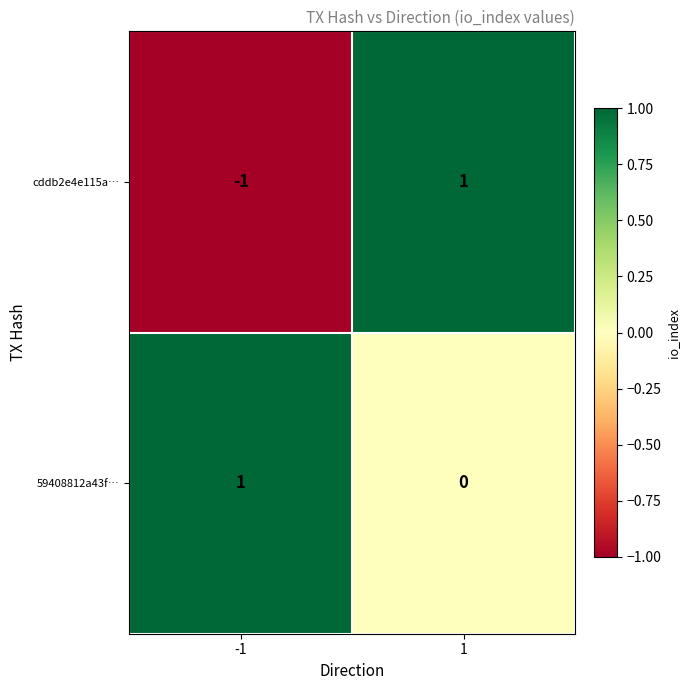

Reading left to right, transcribe all the data shown in this chart.

cddb2e4e115a…: -1=-1	1=1
59408812a43f…: -1=1	1=0